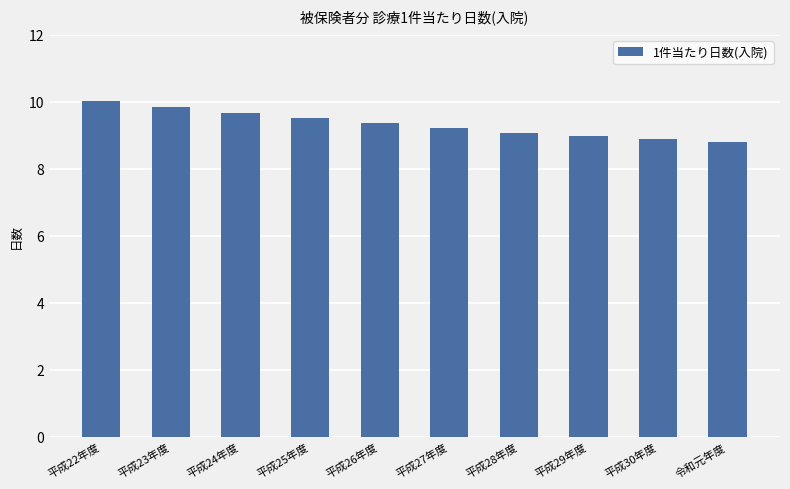

At which label does the data first exceed 9?

平成22年度